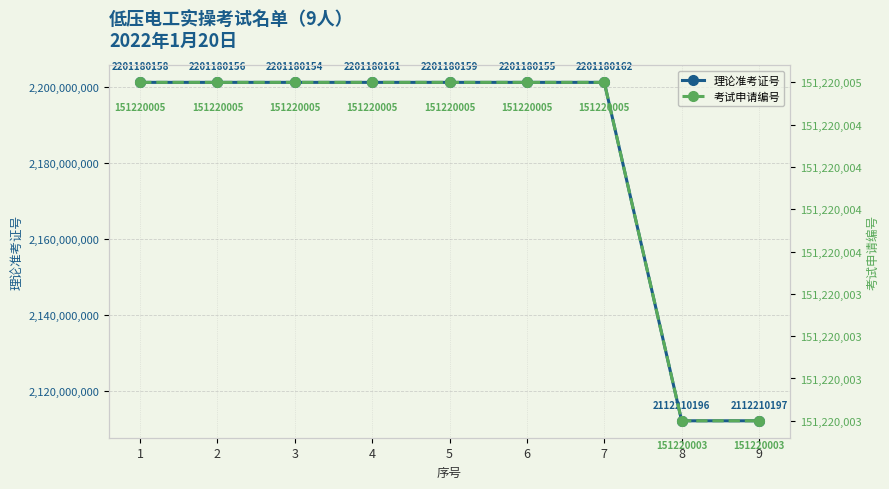

At how many categories does at least one series exceed 480008748?

9